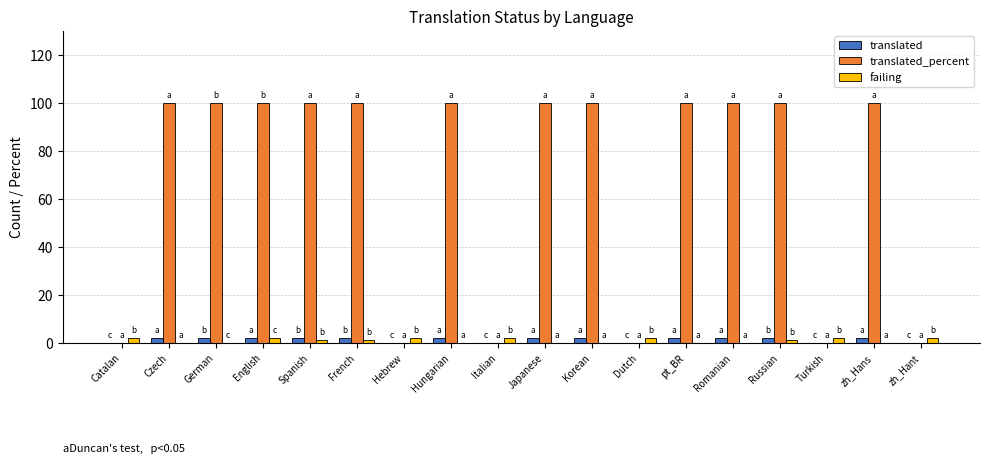

Are the bars grouped side by side (vs. stacked)?

Yes